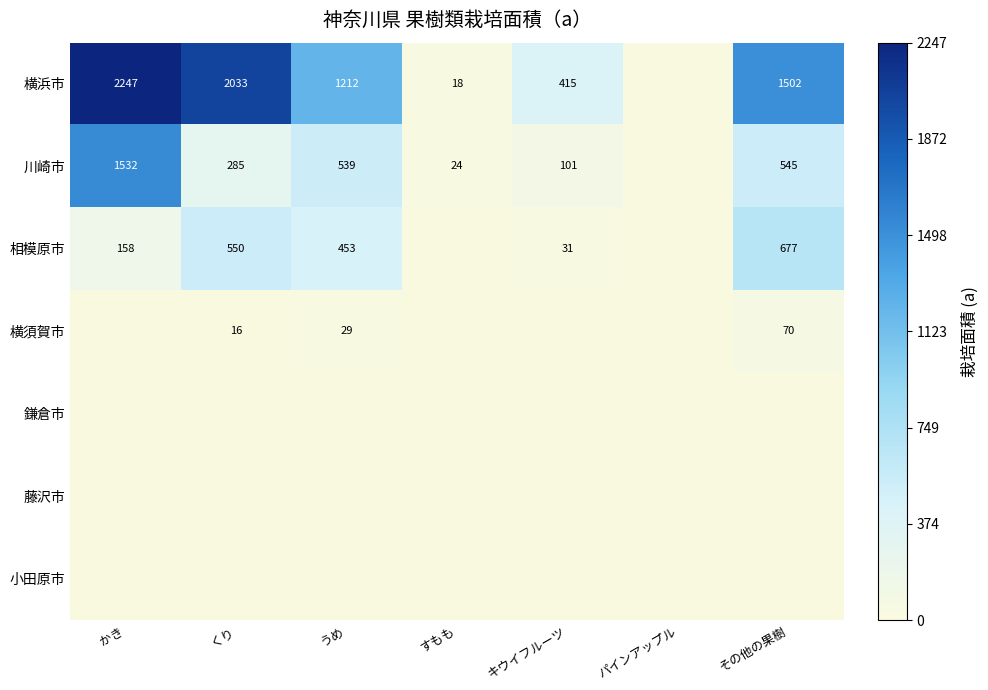

The value of 相模原市 at うめ is 126. True or false?

False